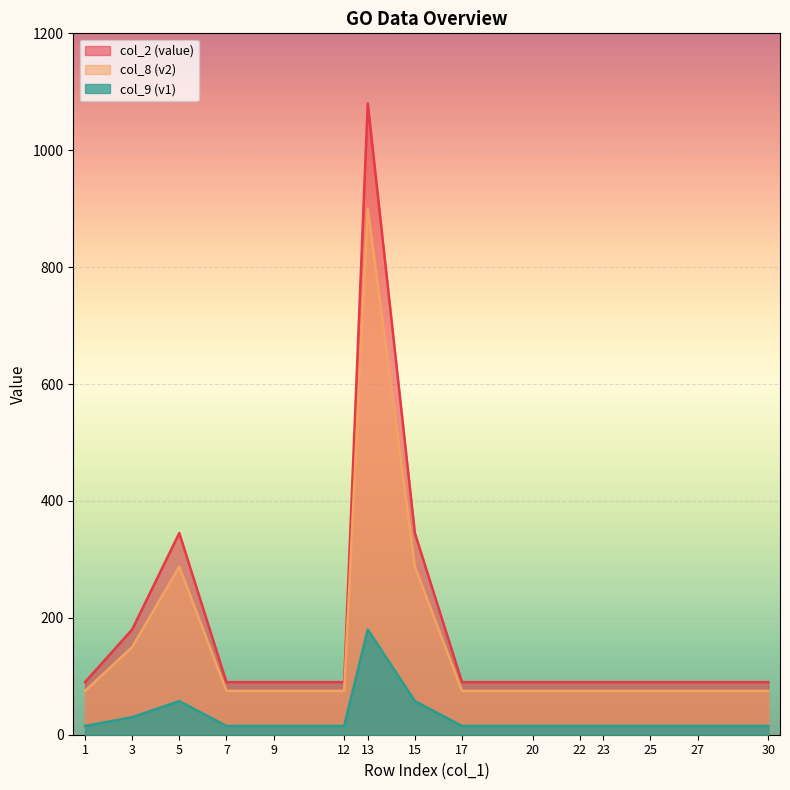

True or false: col_2 (value) and col_8 (v2) cross at least once.

False